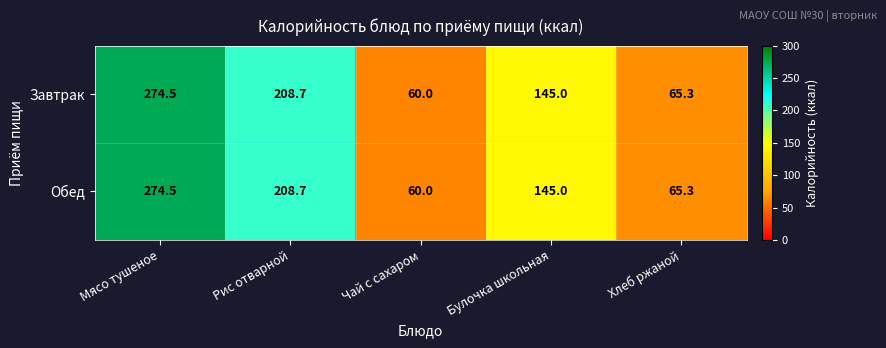

Where is Обед nearest to the value 167?

Булочка школьная